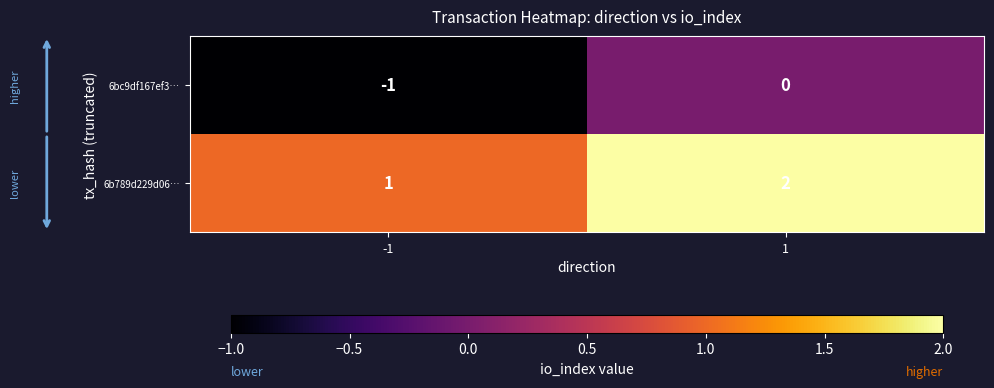

True or false: 6bc9df167ef3… has a value of -1 at -1.

True